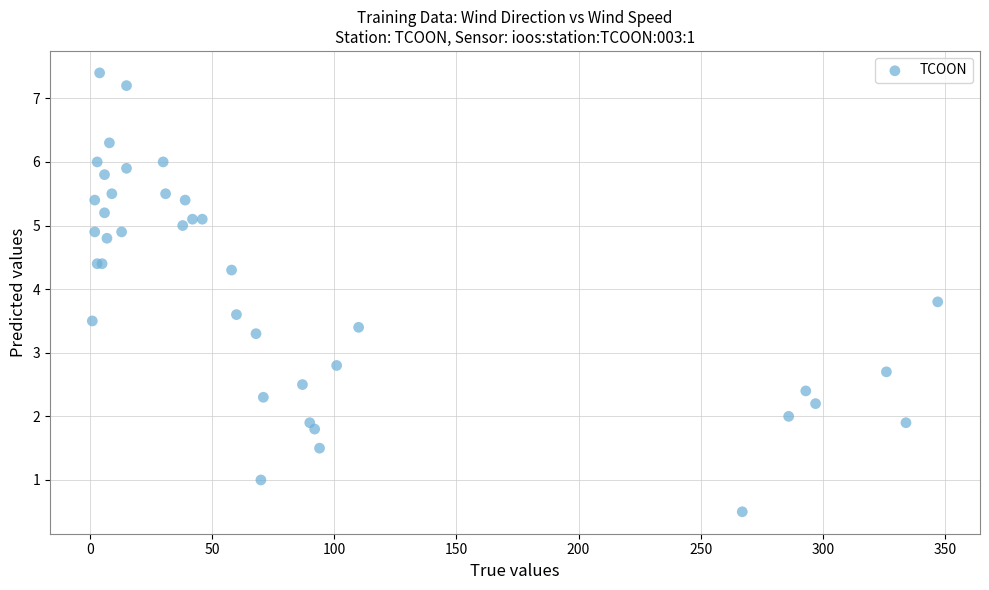

What Y value in the scatter plot is closest to 3?

2.8